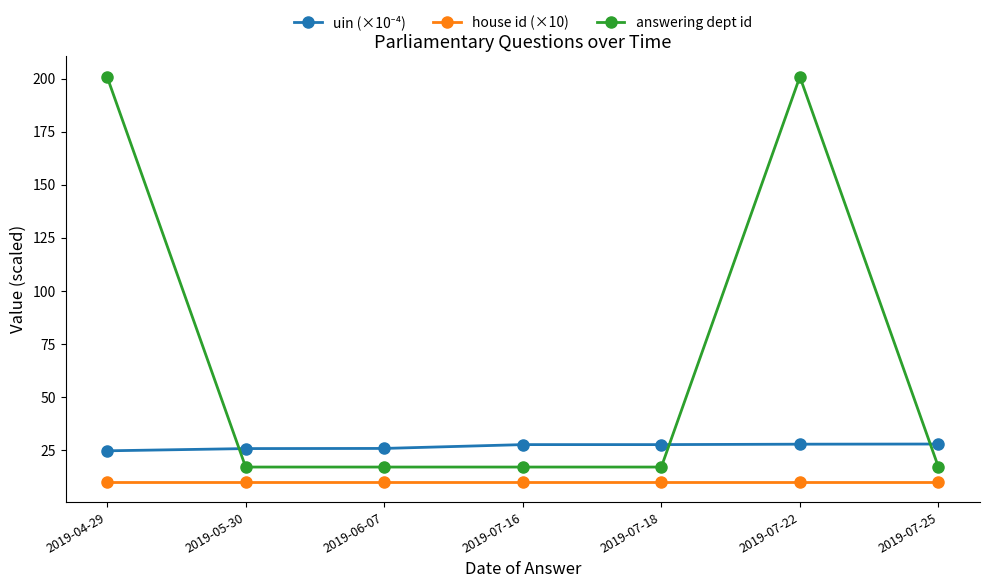

What position from the left is 2019-06-07?

3